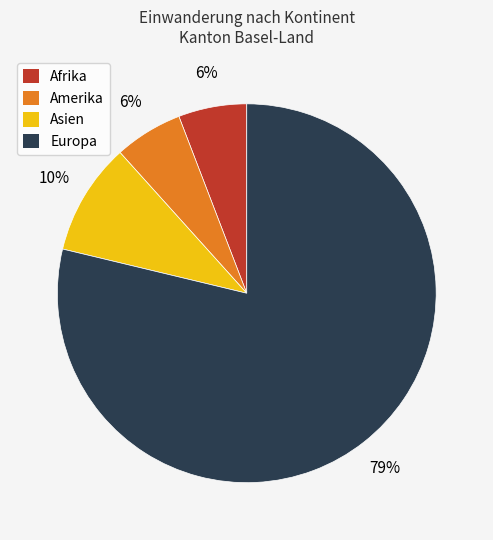

Is there a majority slice in this chart?

Yes